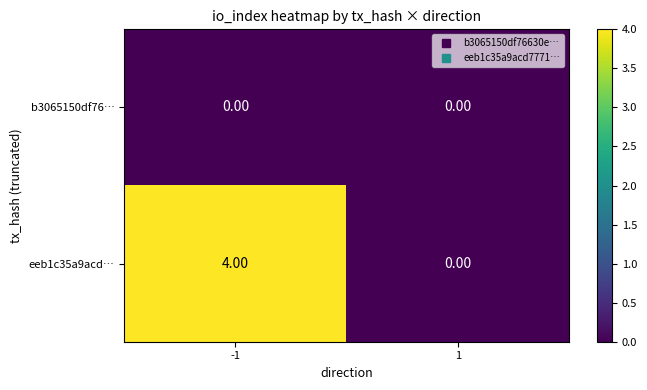

Which series changed the most between -1 and 1?

eeb1c35a9acd…